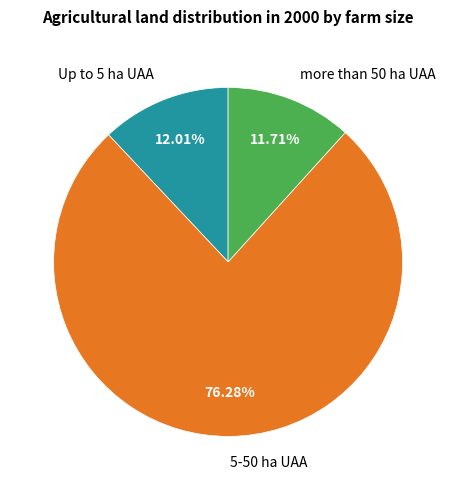

To the nearest percent, what is the average slice percentage?

33%